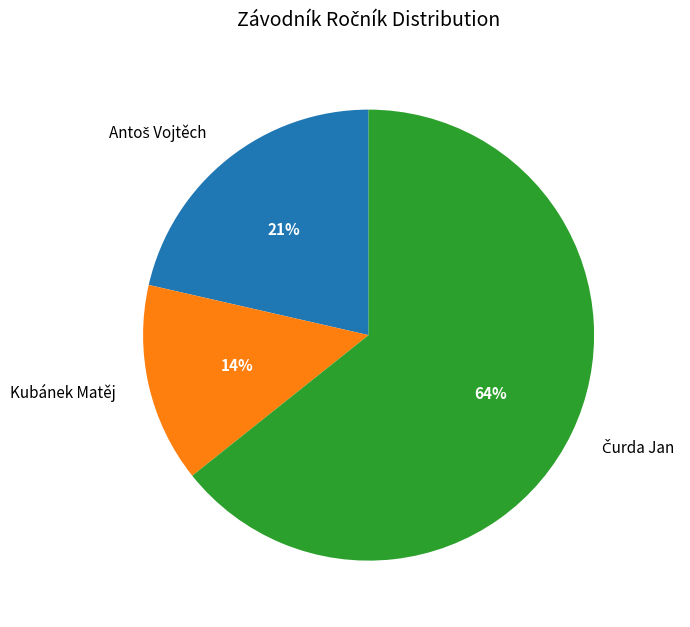

How many slices are in this pie chart?

3